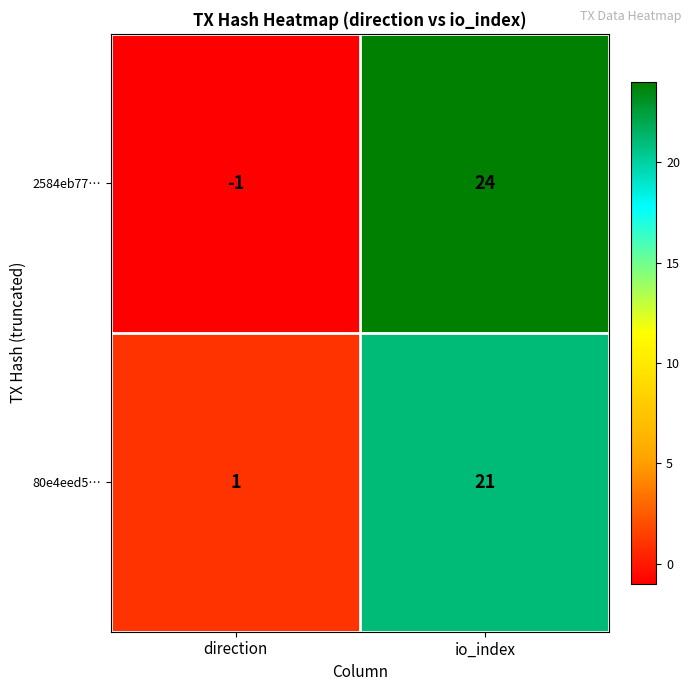

Reading right to left, transcribe all the data shown in this chart.

2584eb77…: 24	-1
80e4eed5…: 21	1